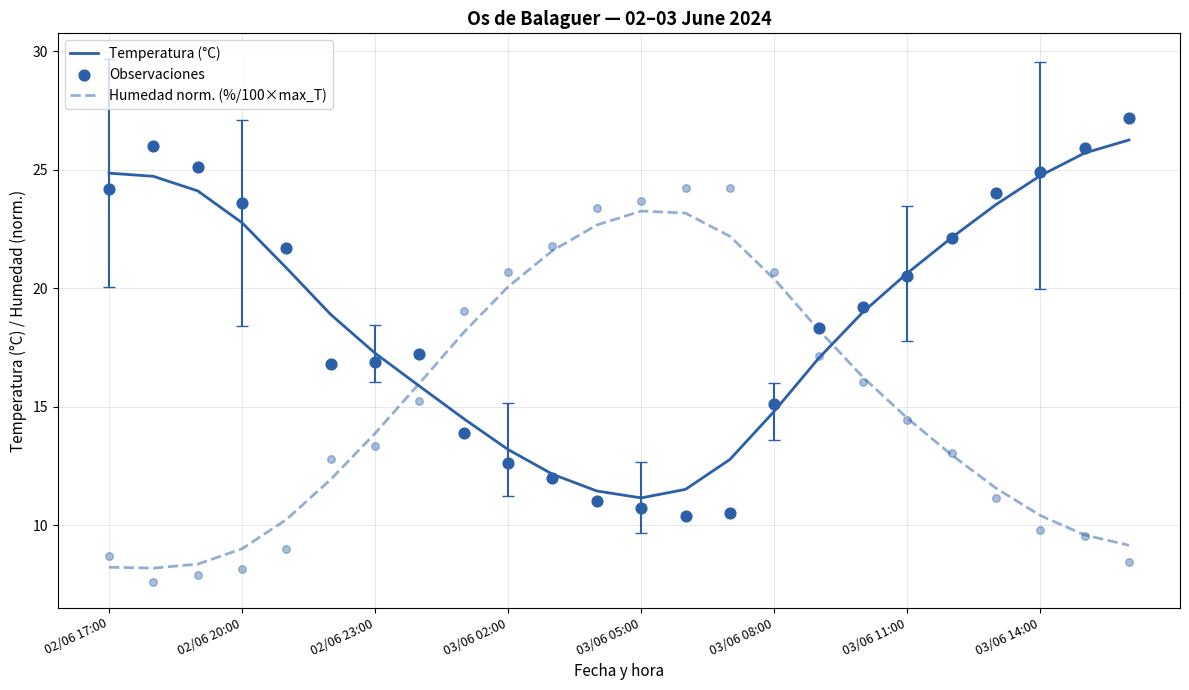

Which series contains the lowest Y value?

Humedad norm. (%/100×max_T)